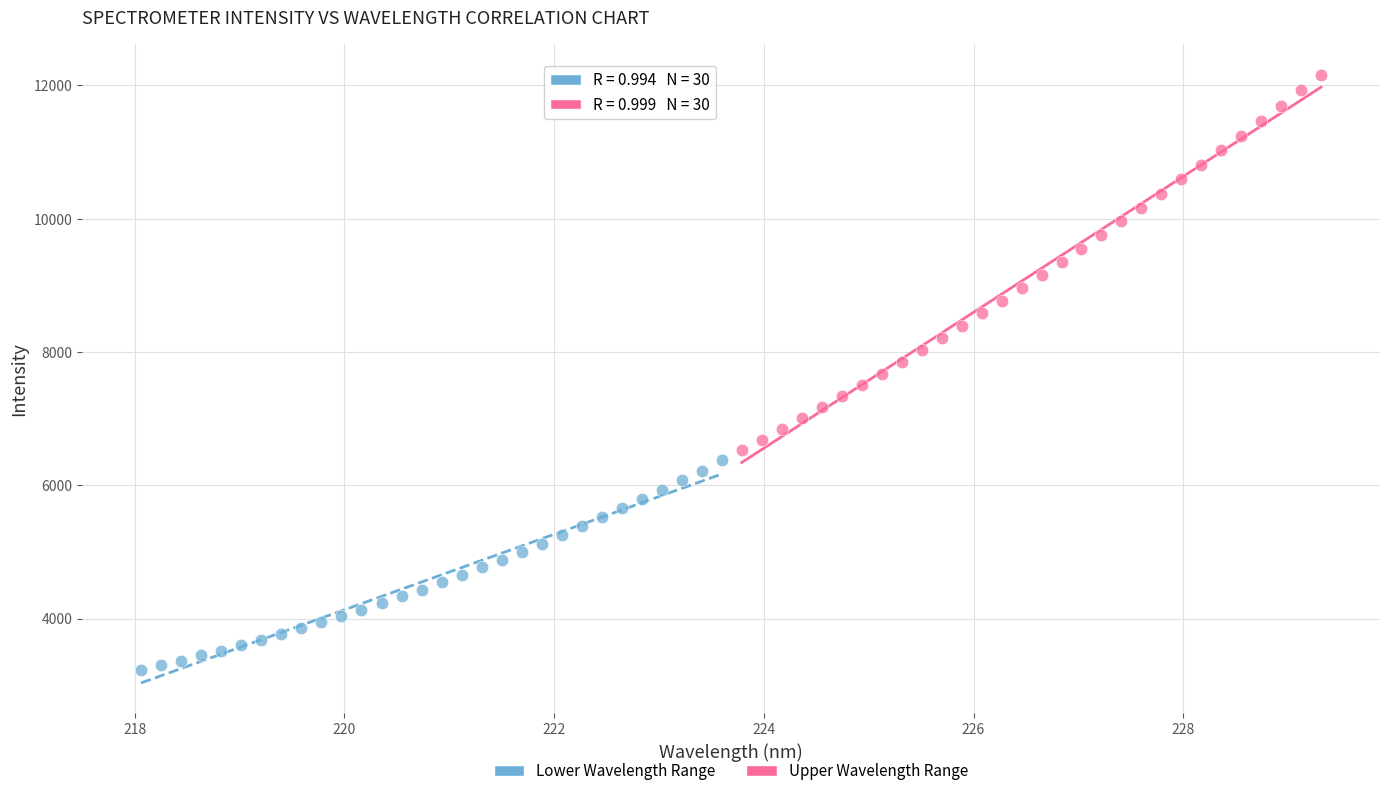

What are all the series names shown in the legend?

Lower Wavelength Range, Upper Wavelength Range